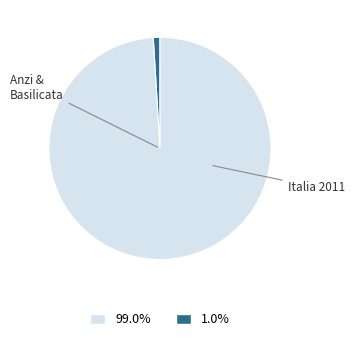

Is there any slice that represents more than half of the pie?

Yes